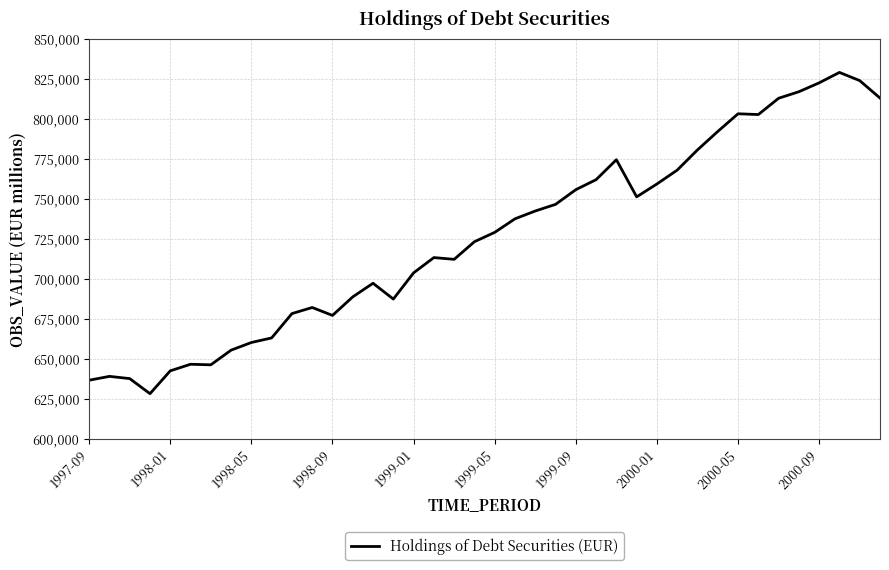

What is the maximum value shown in the chart?

829103.0